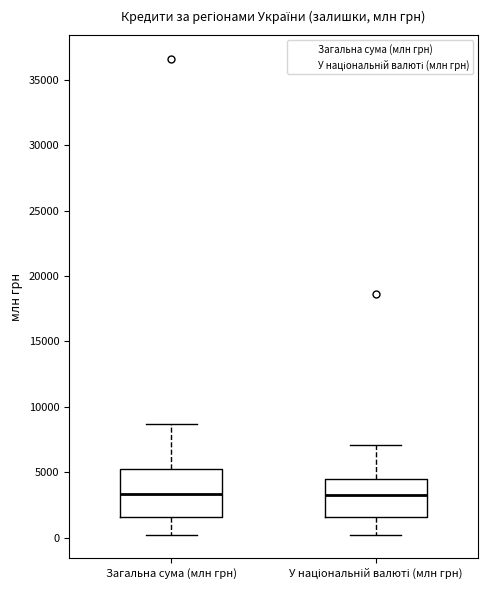

Reading left to right, transcribe this box plot: for each box, give where its median line is, the range the box spans, and where its two whiskers end, as read against the y-axis. The values are not printed on the chart, so give them approximately, as read against the axis.

Загальна сума (млн грн): median 3500, box 1500 to 5000, whiskers 0 to 8500
У національній валюті (млн грн): median 3500, box 1500 to 4500, whiskers 0 to 7000